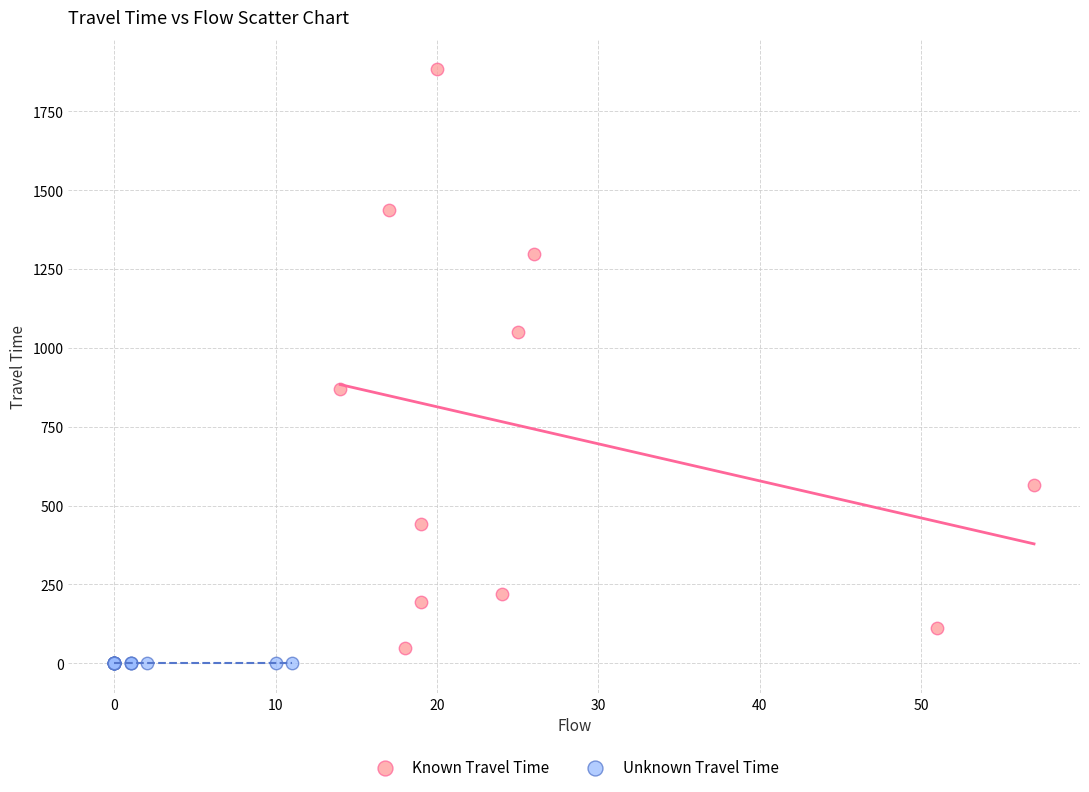

What are all the series names shown in the legend?

Known Travel Time, Unknown Travel Time